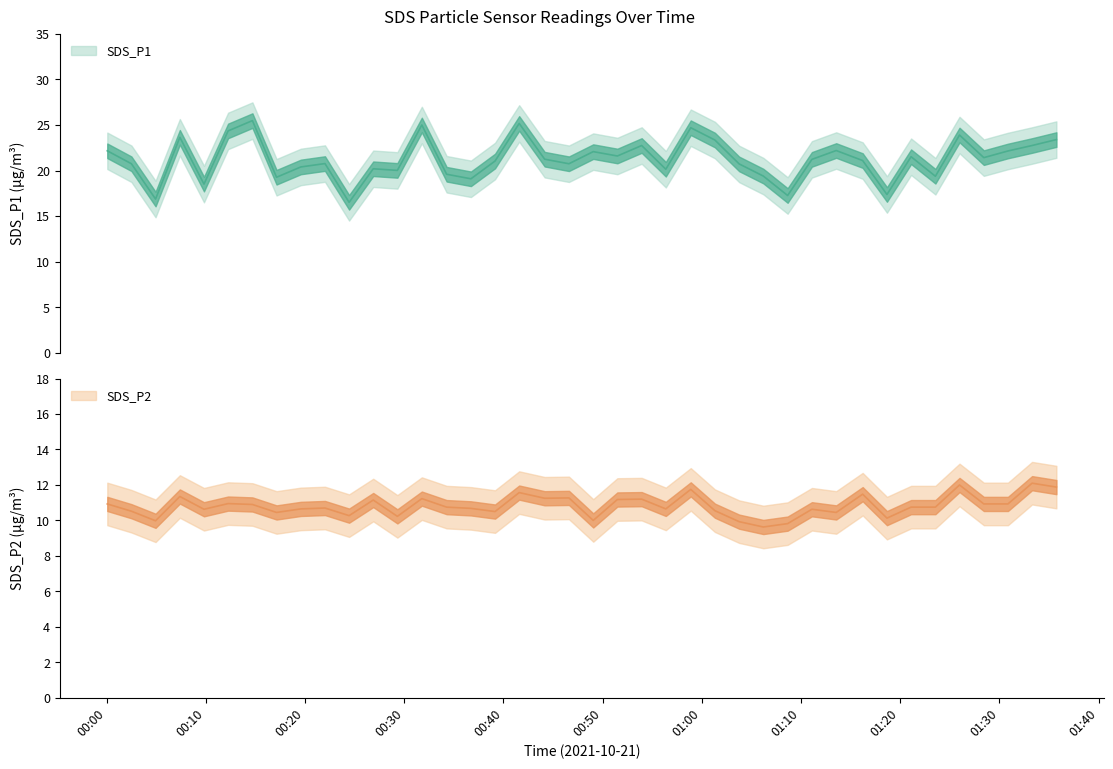

What is the sum of all SDS_P1 values?

849.4